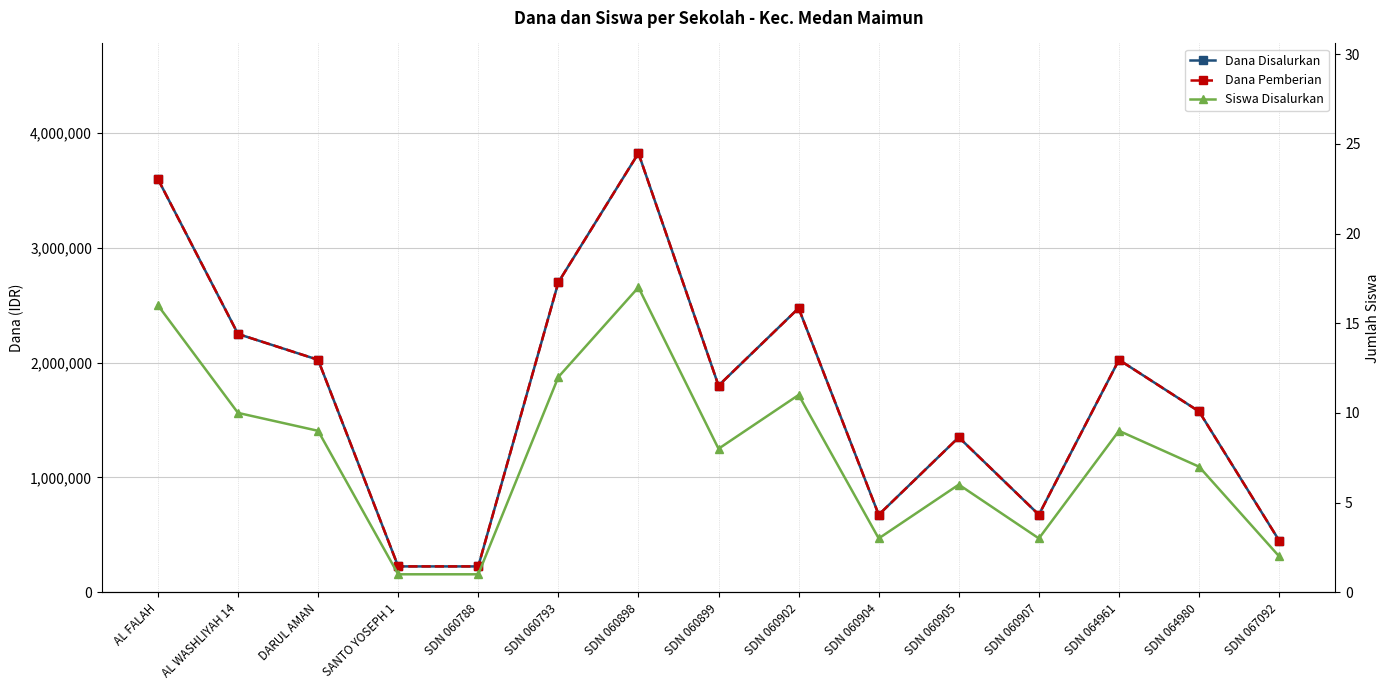

The Siswa Disalurkan series shows 11 at SDN 064980. True or false?

False